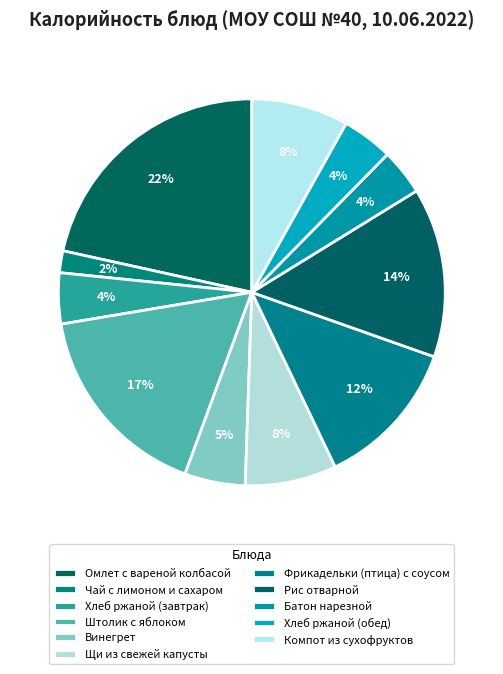

To the nearest percent, what is the combined percentage of Хлеб ржаной (завтрак) and Винегрет?

9%